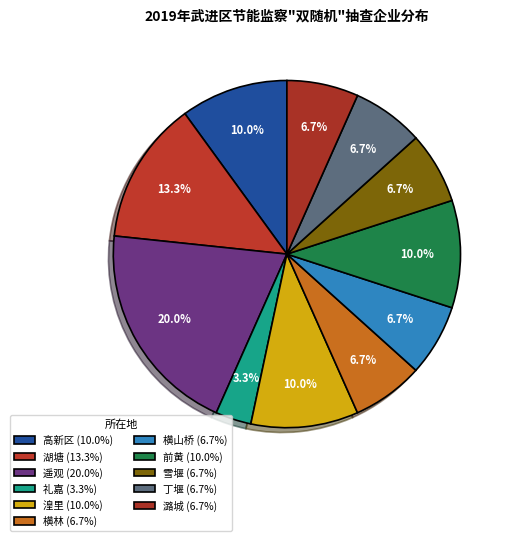

How many segments does this pie chart have?

11